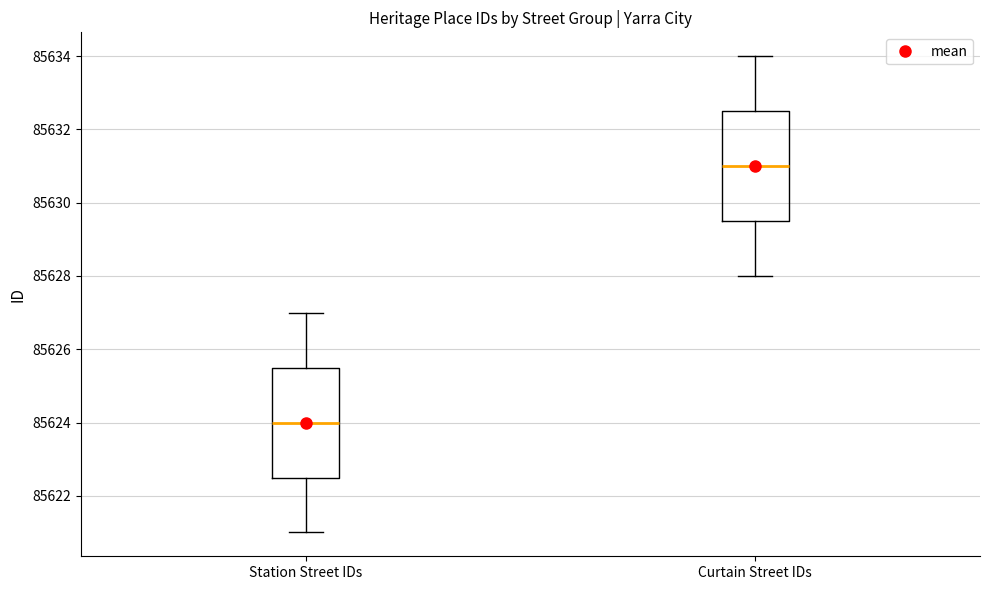

Where does the median line of the box for Station Street IDs sit on the y-axis? The values are not printed on the chart, so give them approximately, as read against the axis.

85624.0